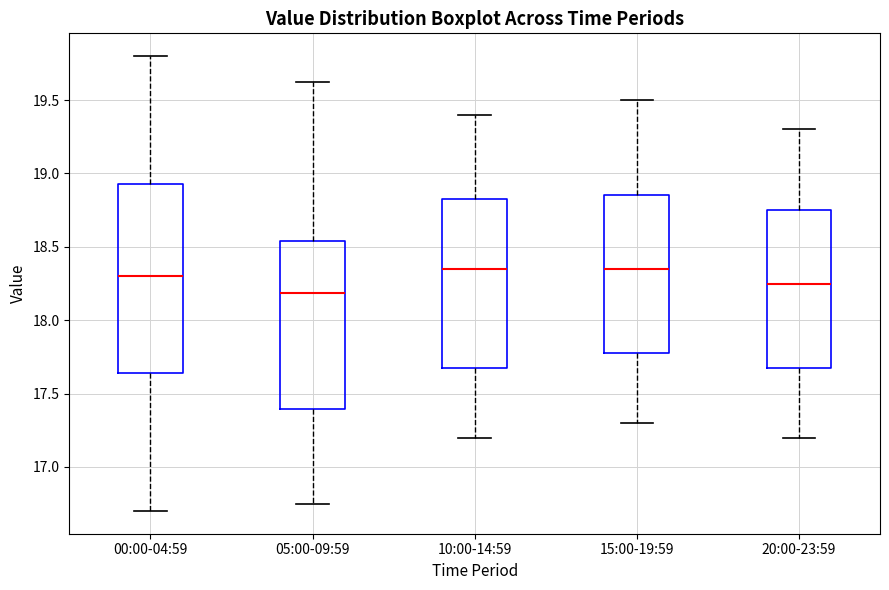

Reading left to right, read every box against the y-axis: the position of its median line, the range the box covers, and the ends of its whiskers. The values are not printed on the chart, so give them approximately, as read against the axis.

00:00-04:59: median 18.30, box 17.65 to 18.95, whiskers 16.70 to 19.80
05:00-09:59: median 18.20, box 17.40 to 18.55, whiskers 16.75 to 19.60
10:00-14:59: median 18.35, box 17.70 to 18.85, whiskers 17.20 to 19.40
15:00-19:59: median 18.35, box 17.80 to 18.85, whiskers 17.30 to 19.50
20:00-23:59: median 18.25, box 17.70 to 18.75, whiskers 17.20 to 19.30